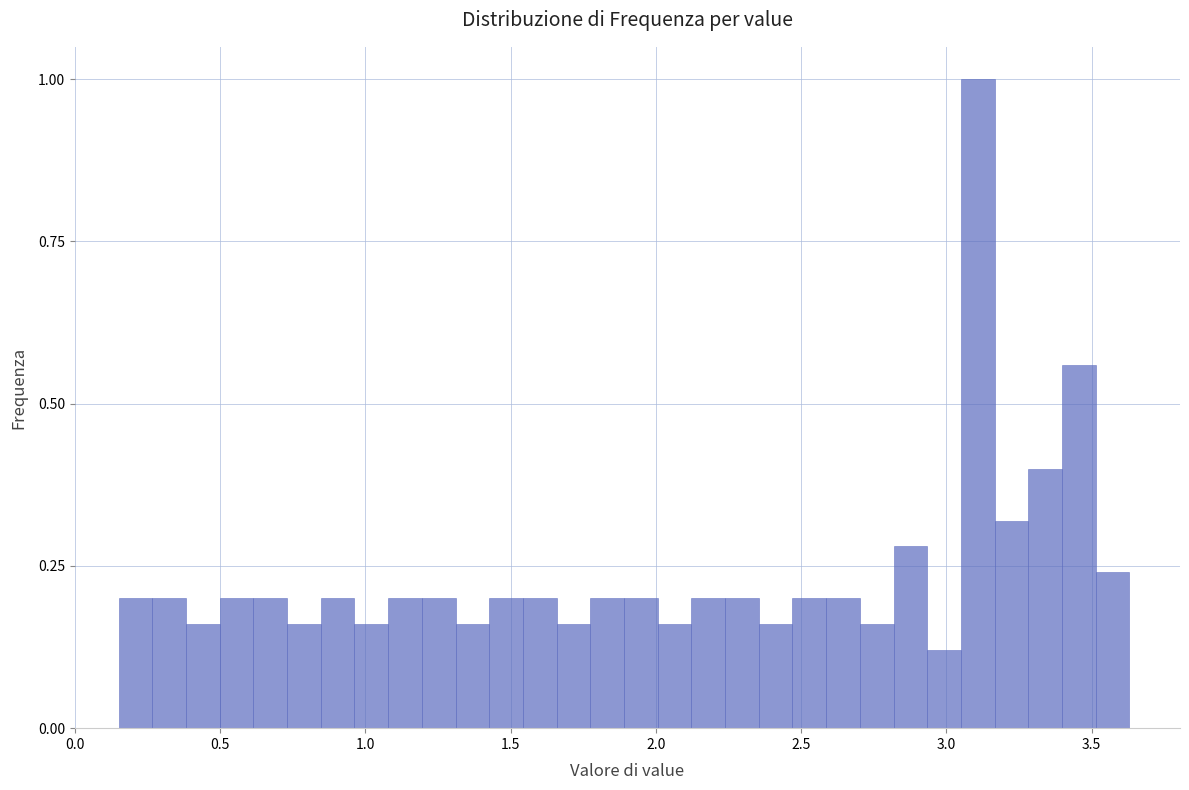

Around what value on the x-axis is the tallest bar? Give the approximate position of its centre, as read against the axis.

3.10